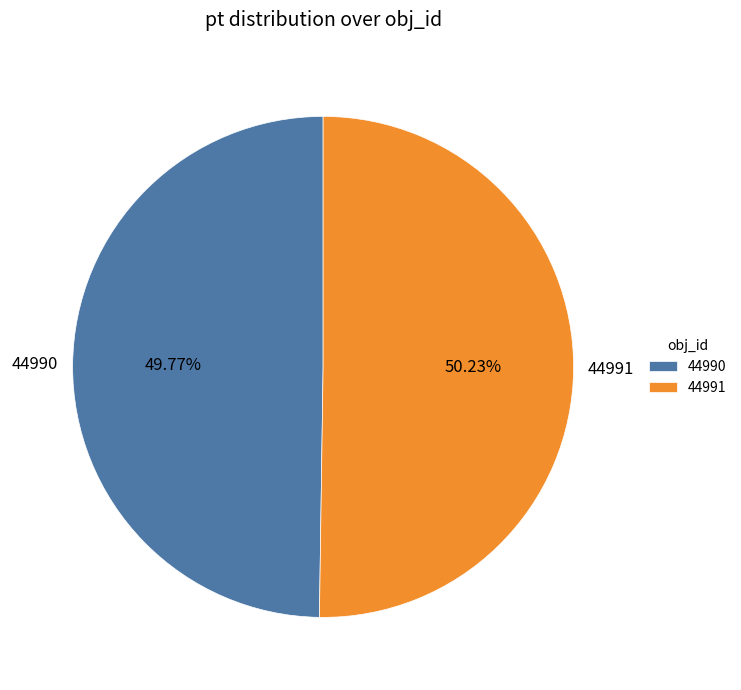

Is the sum of 44991 and 44990 greater than half?

Yes